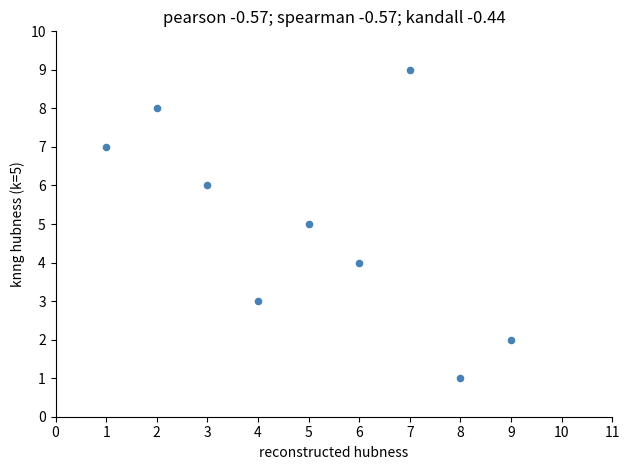

What is the range of X values (max minus min)?

8